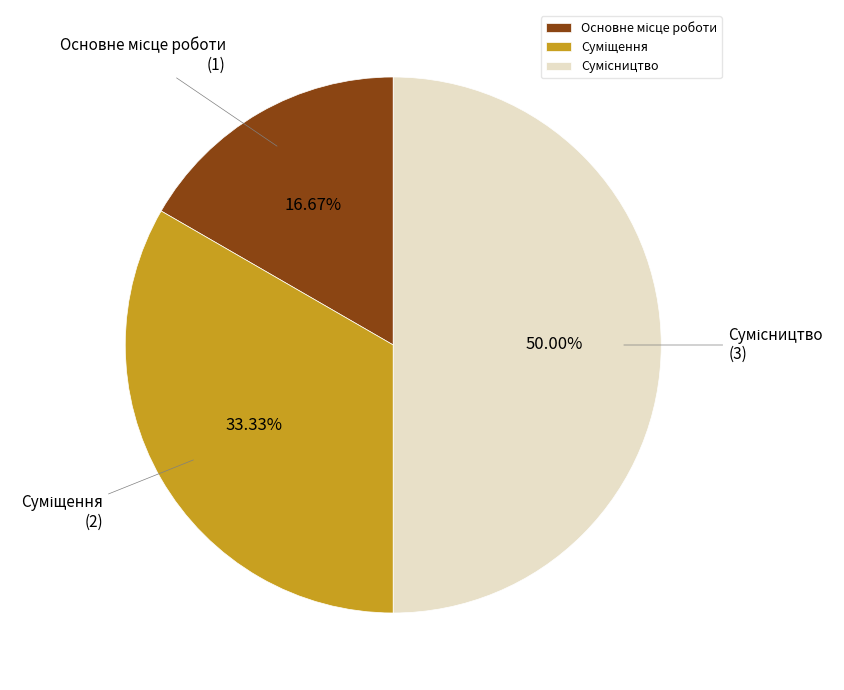

Is the sum of Основне місце роботи and Сумісництво greater than half?

Yes